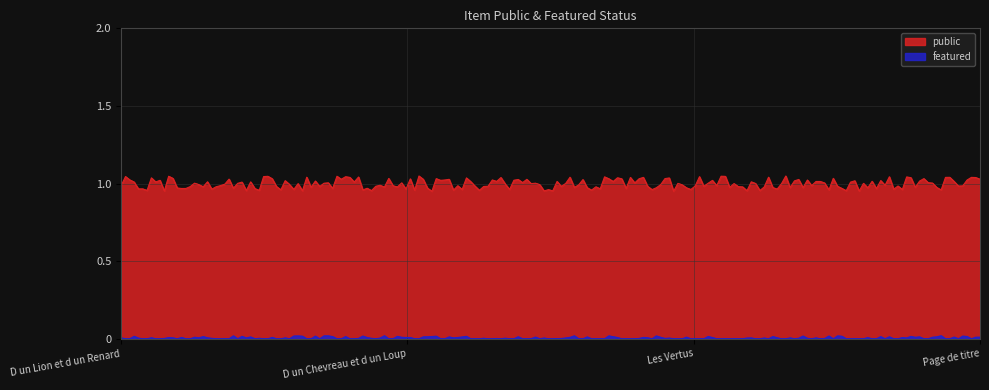

Reading left to right, transcribe all the data shown in this chart.

public: D un Lion et d un Renard=1	D un Chevreau et d un Loup=1	Les Vertus=1	Page de titre=1
featured: D un Lion et d un Renard=0	D un Chevreau et d un Loup=0	Les Vertus=0	Page de titre=0